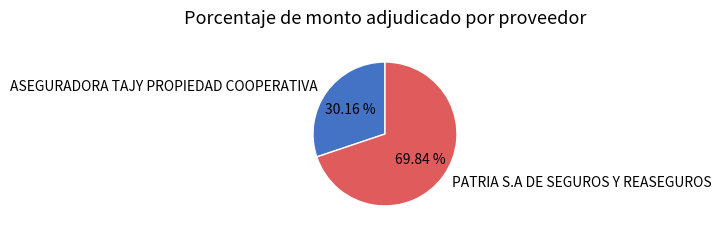

What is the smallest slice in the pie chart?

ASEGURADORA TAJY PROPIEDAD COOPERATIVA